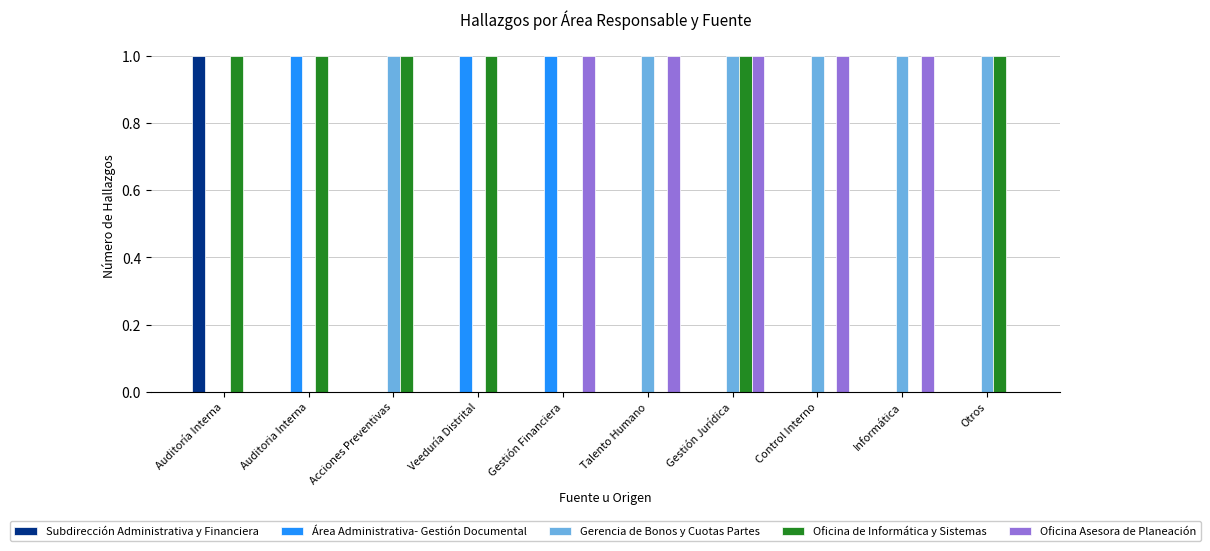

The Oficina de Informática y Sistemas series shows 1 at Otros. True or false?

True